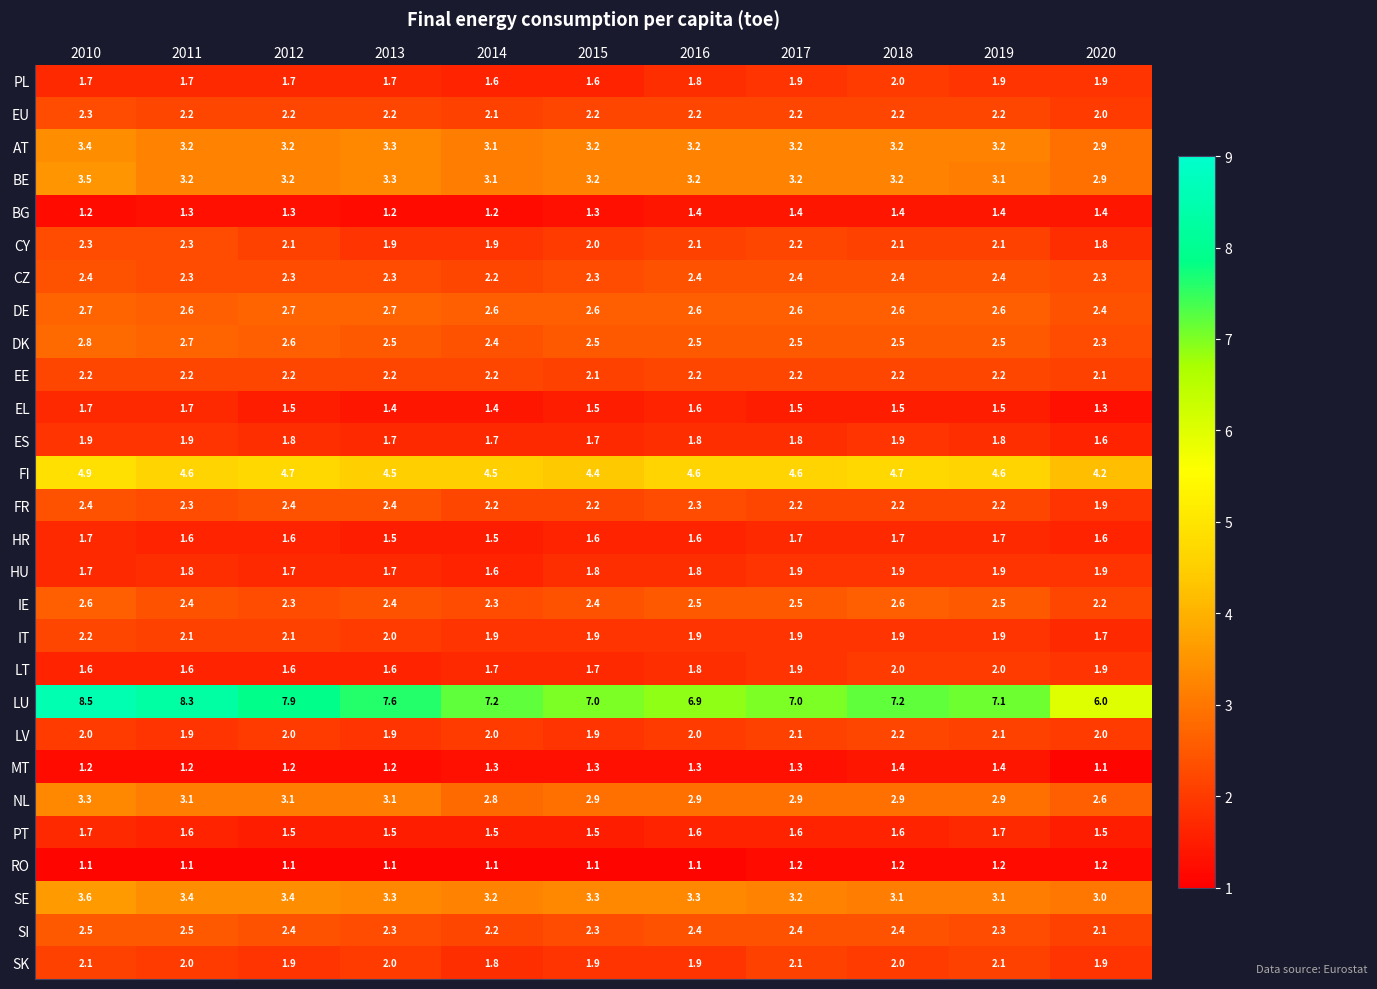

What is the greatest value displayed?

8.5